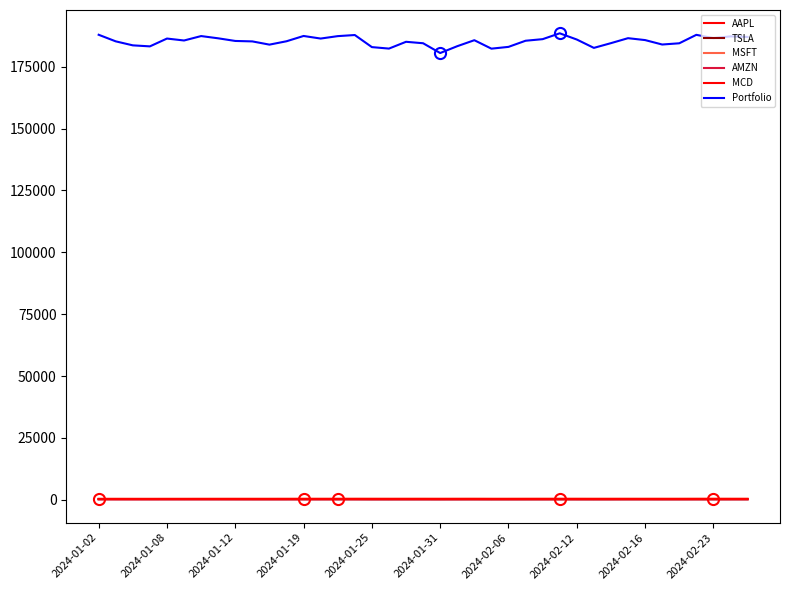

Rank the series by their maximum value, from highest to lowest.

Portfolio, MSFT, MCD, TSLA, AAPL, AMZN